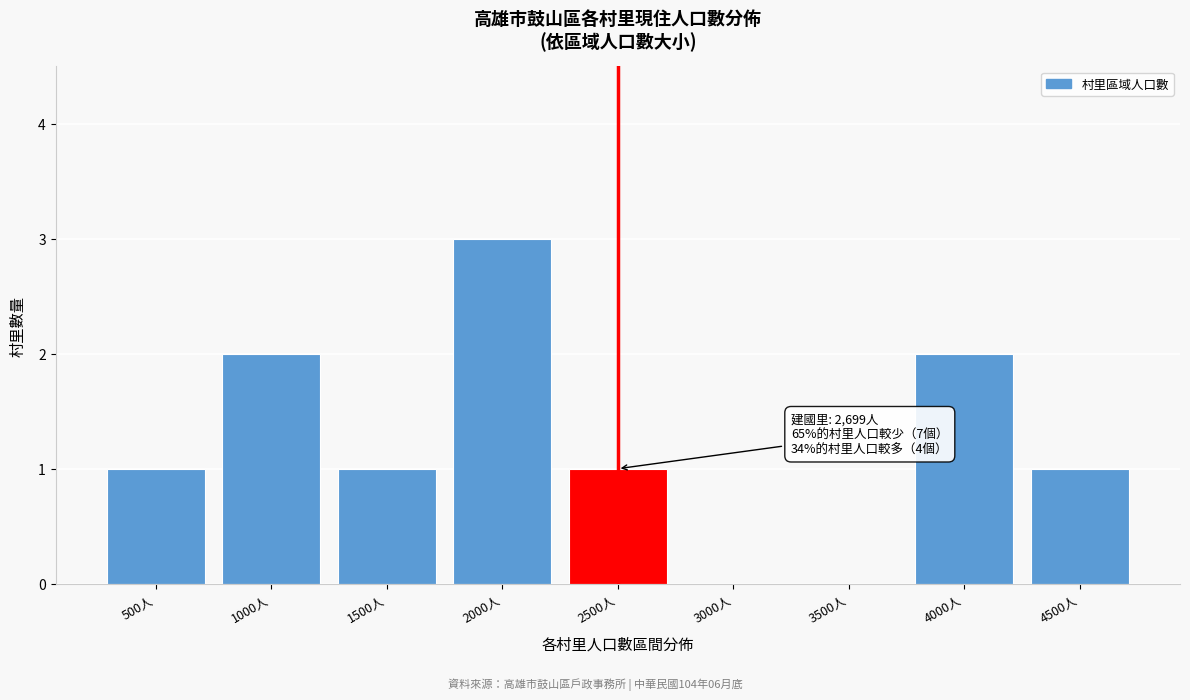

Reading right to left, list all the values displayed in this chart.

4500人=1	4000人=2	3500人=0	3000人=0	2500人=1	2000人=3	1500人=1	1000人=2	500人=1